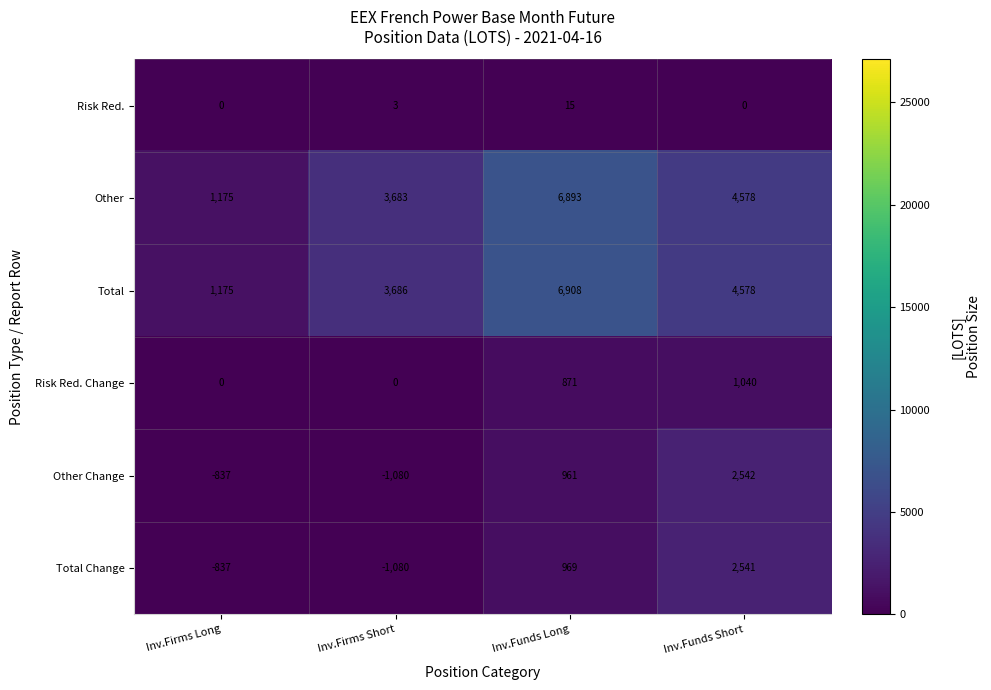

At which category is the sum across all series the highest?

Inv.Funds Long